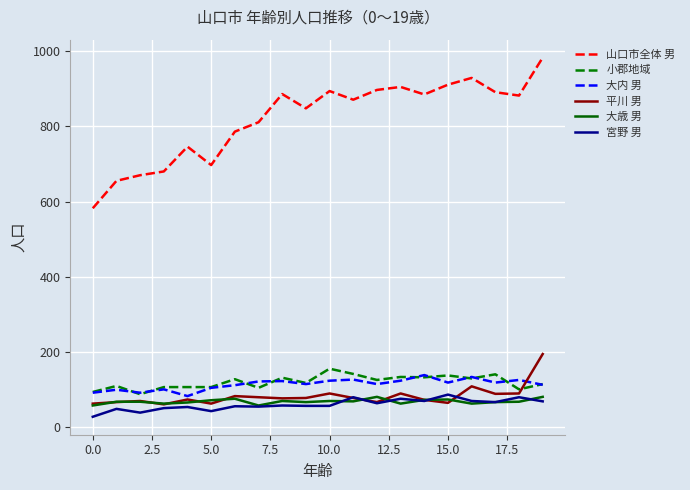

Which series has the widest spread of values?

山口市全体 男